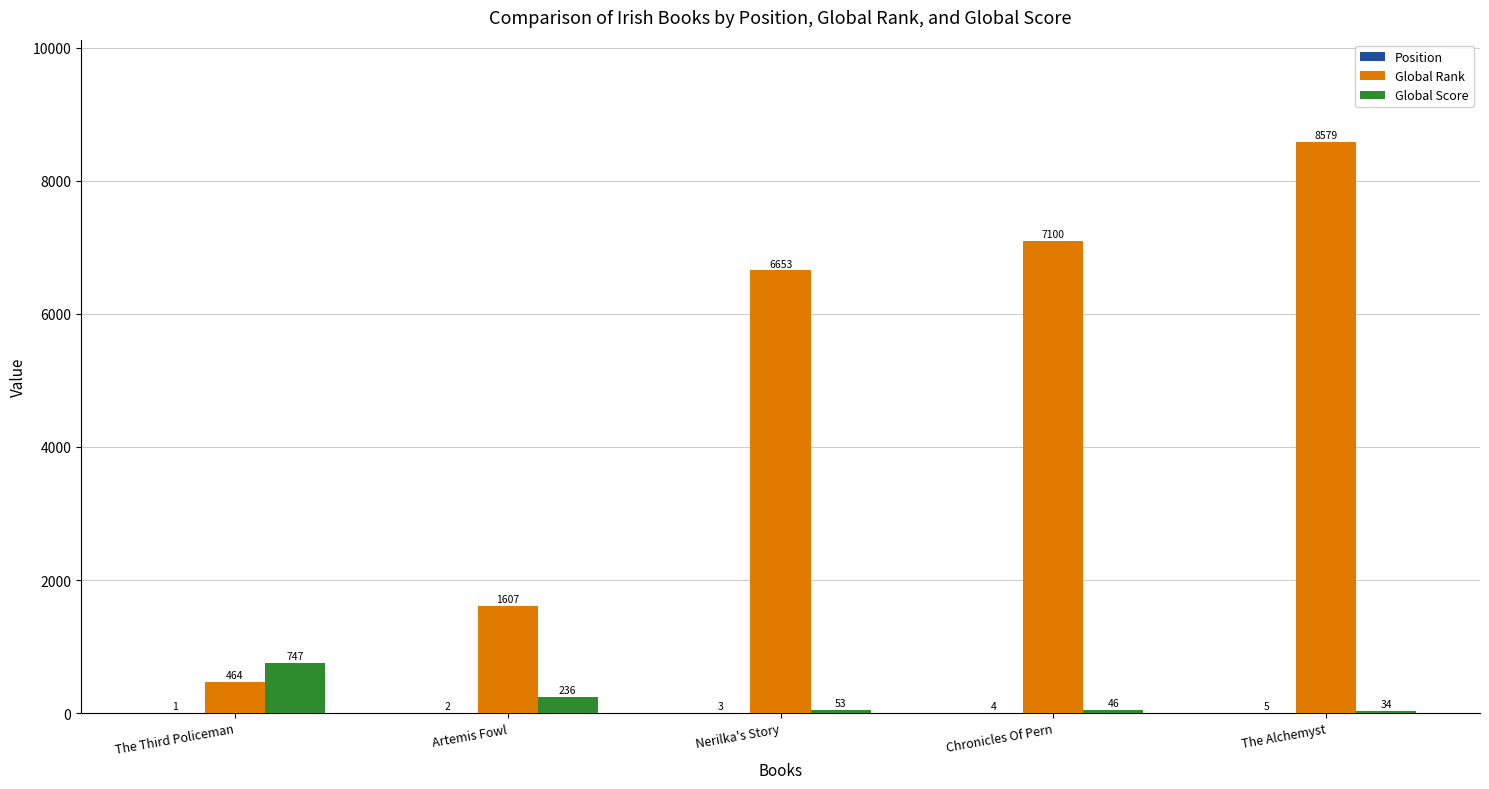

What is the average value of the Global Rank series?

4881